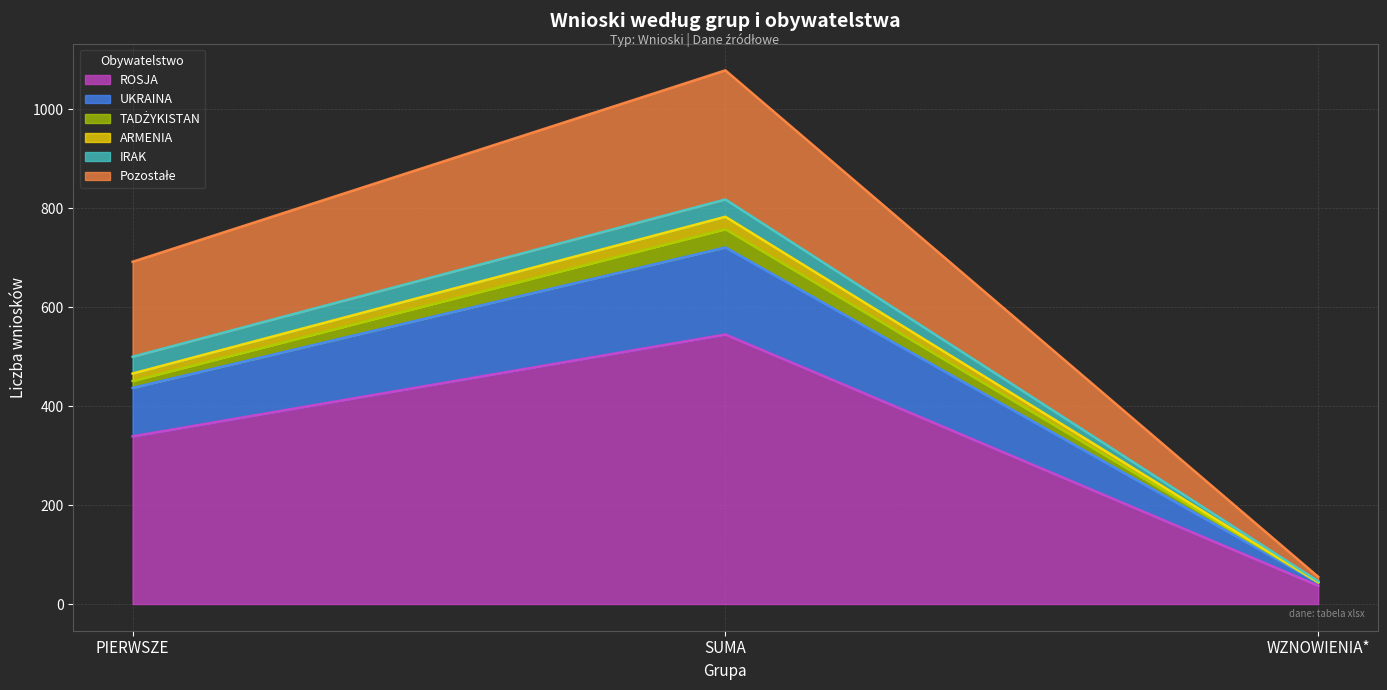

Between PIERWSZE and WZNOWIENIA*, which is larger?

PIERWSZE